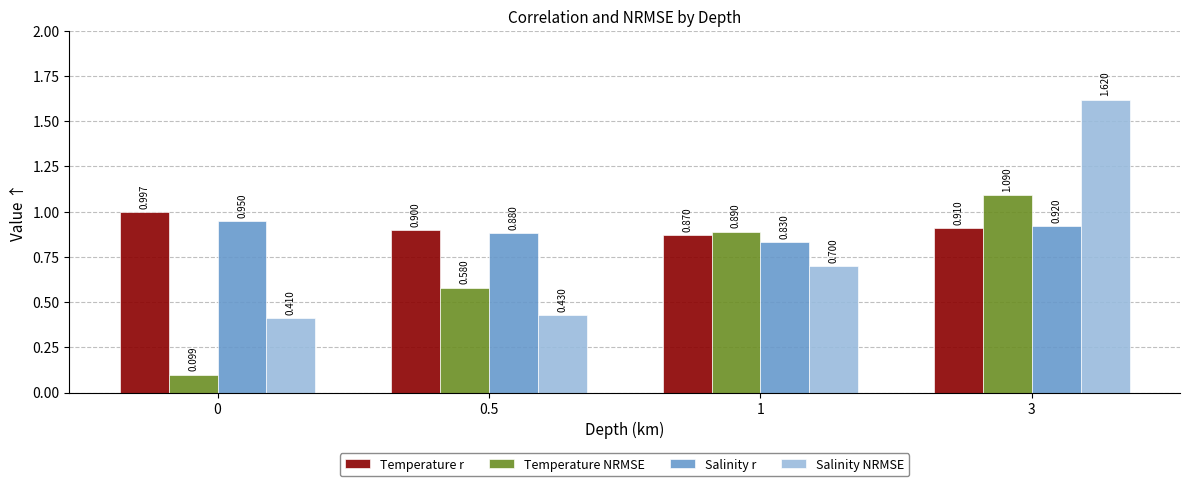

Between 0.5 and 3, which series saw the biggest shift?

Salinity NRMSE